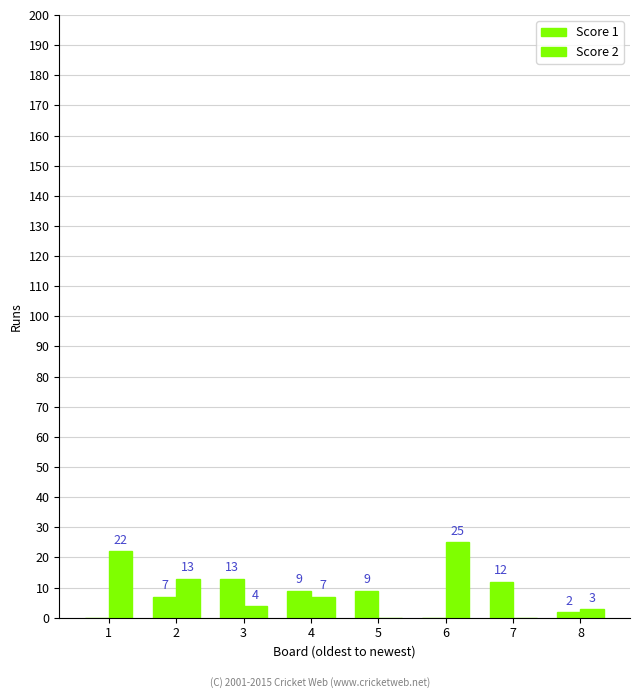

Which label corresponds to the smallest value in the chart?

1